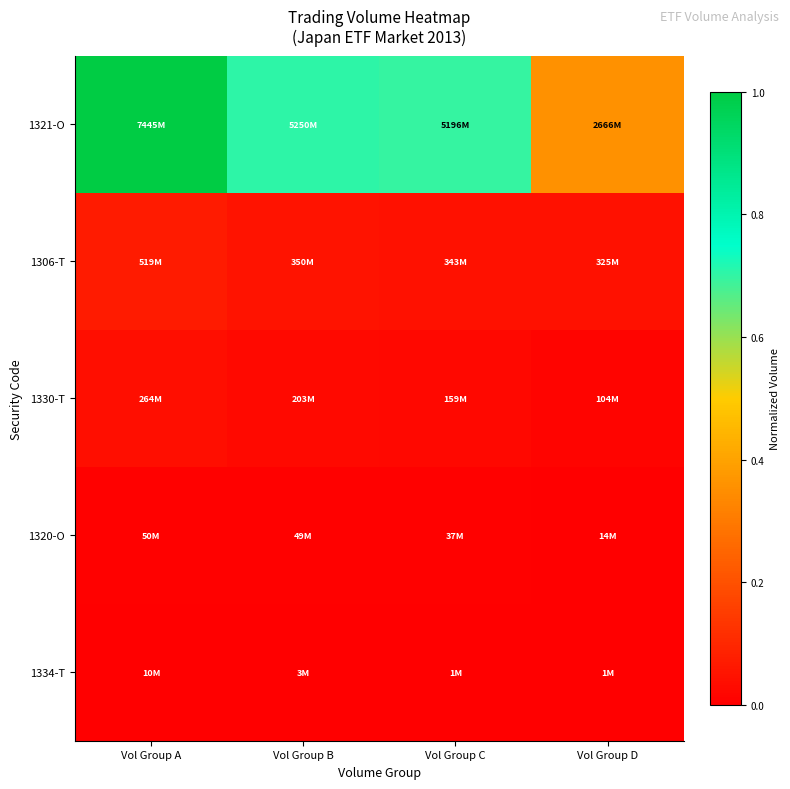

At how many categories does at least one series exceed 0?

4